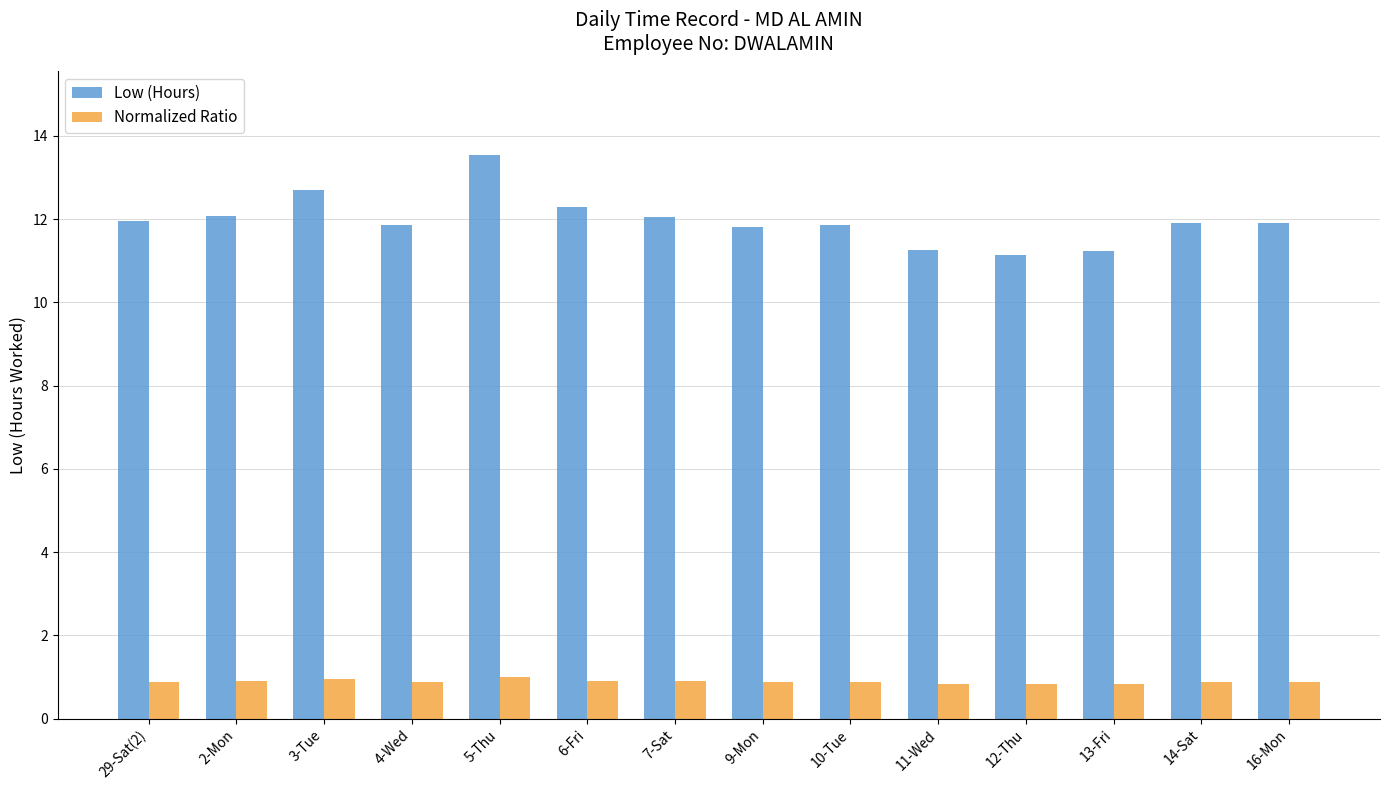

What is the greatest value displayed?

13.5